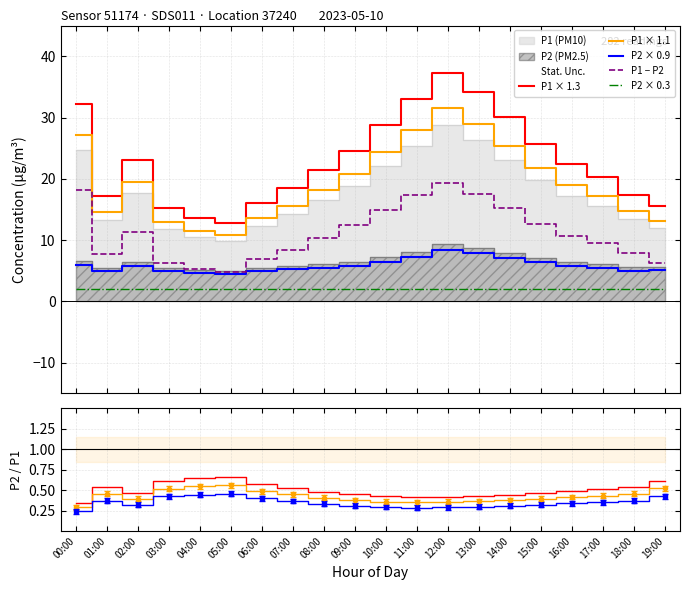

Is the value of P1 at 12:00 greater than the value of P2 at 14:00?

Yes